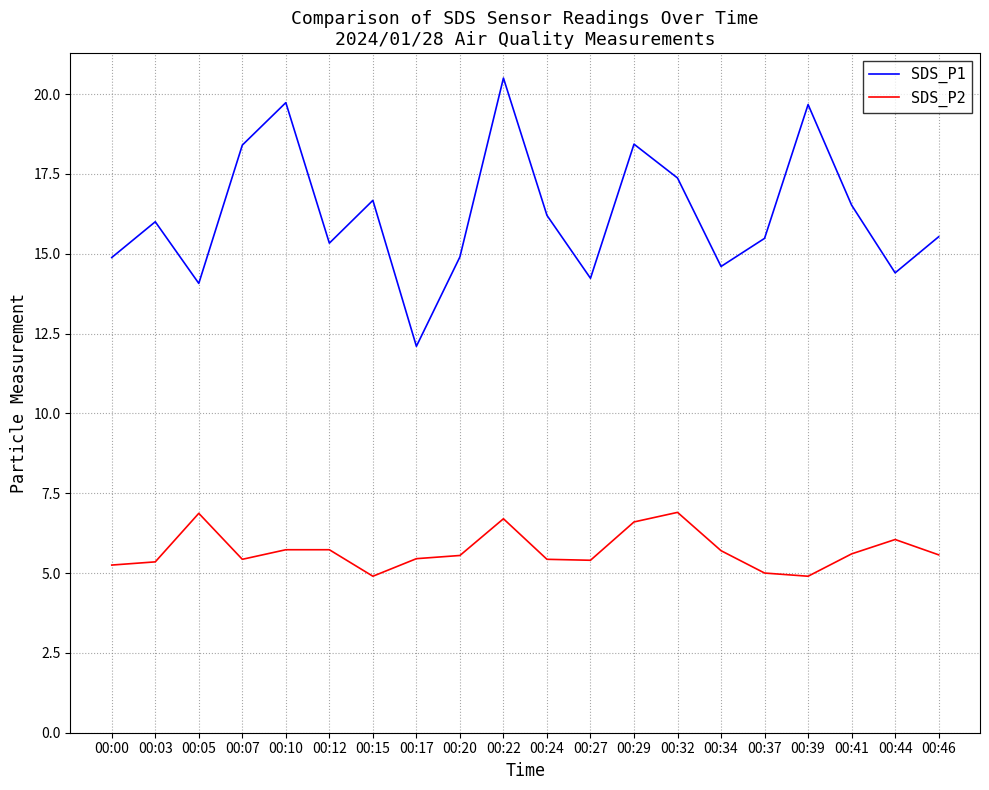

Rank the series at 00:34 from lowest to highest value.

SDS_P2, SDS_P1